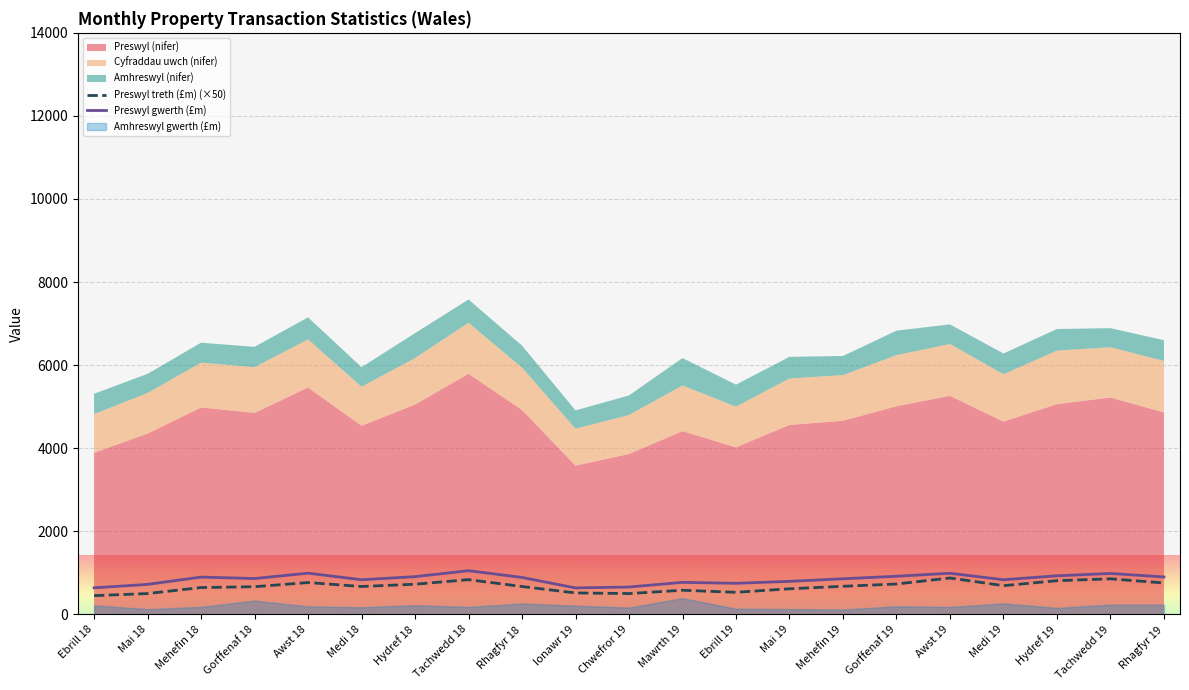

What is the label of the 15th point from the right?

Hydref 18